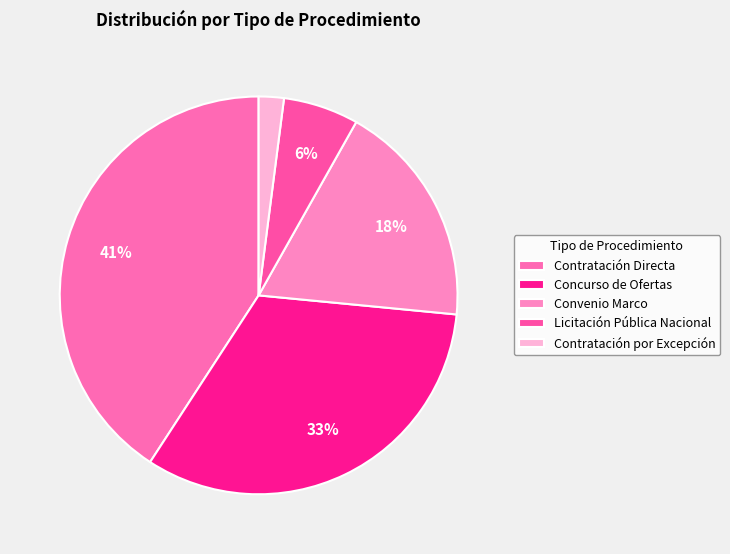

Which has a higher value, Contratación Directa or Concurso de Ofertas?

Contratación Directa